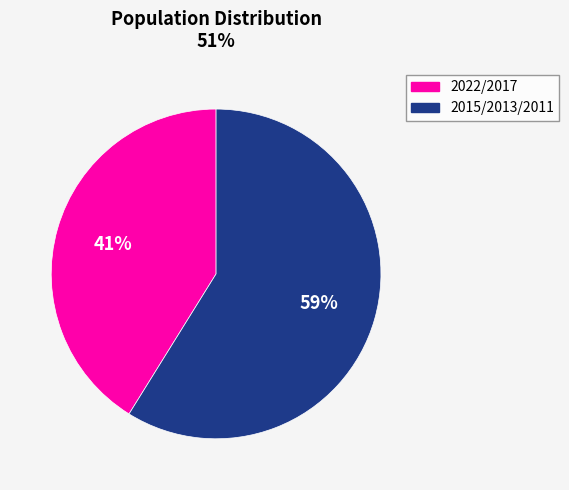

To the nearest percent, what is the difference between the largest and smallest slice percentages?

18%